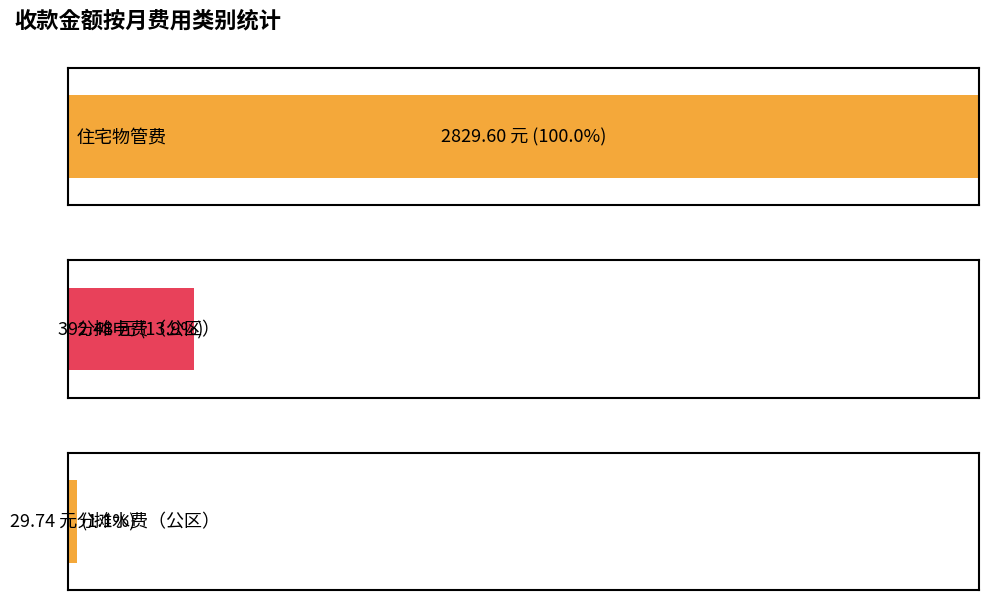

Are the bars grouped side by side (vs. stacked)?

Yes